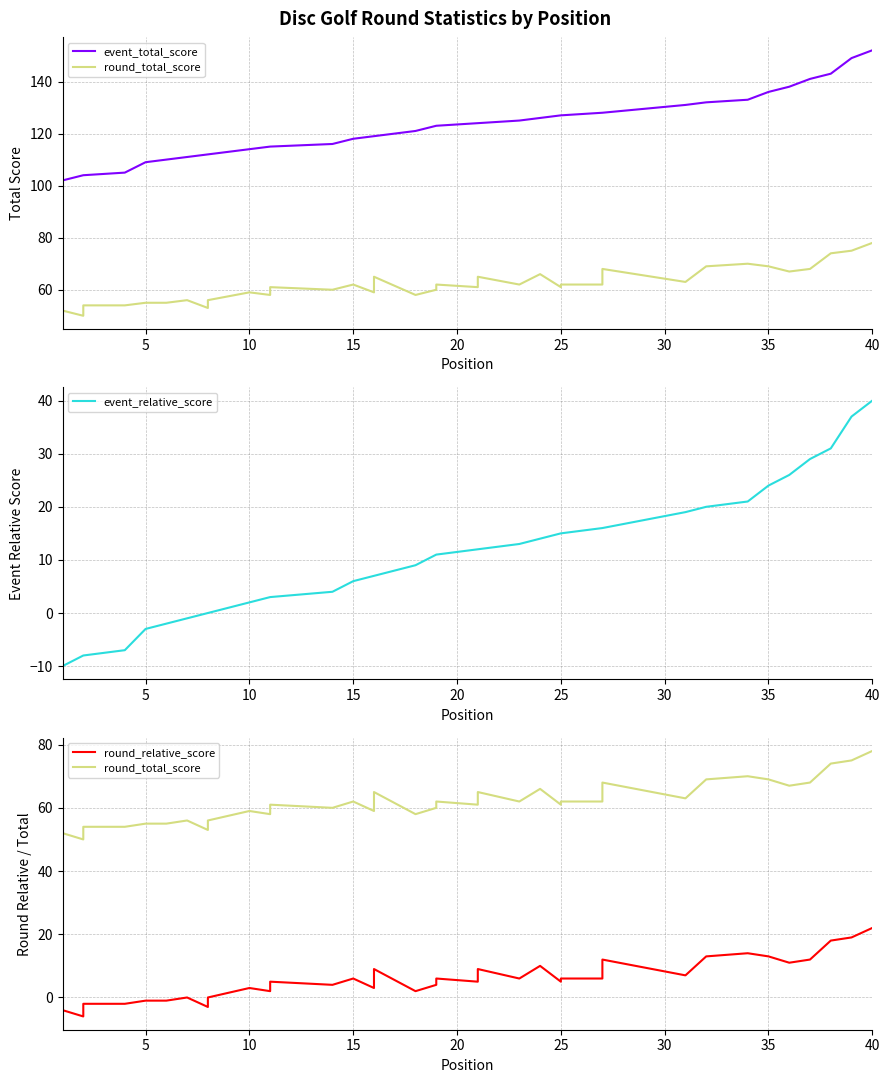

How many categories are shown in the chart?

40